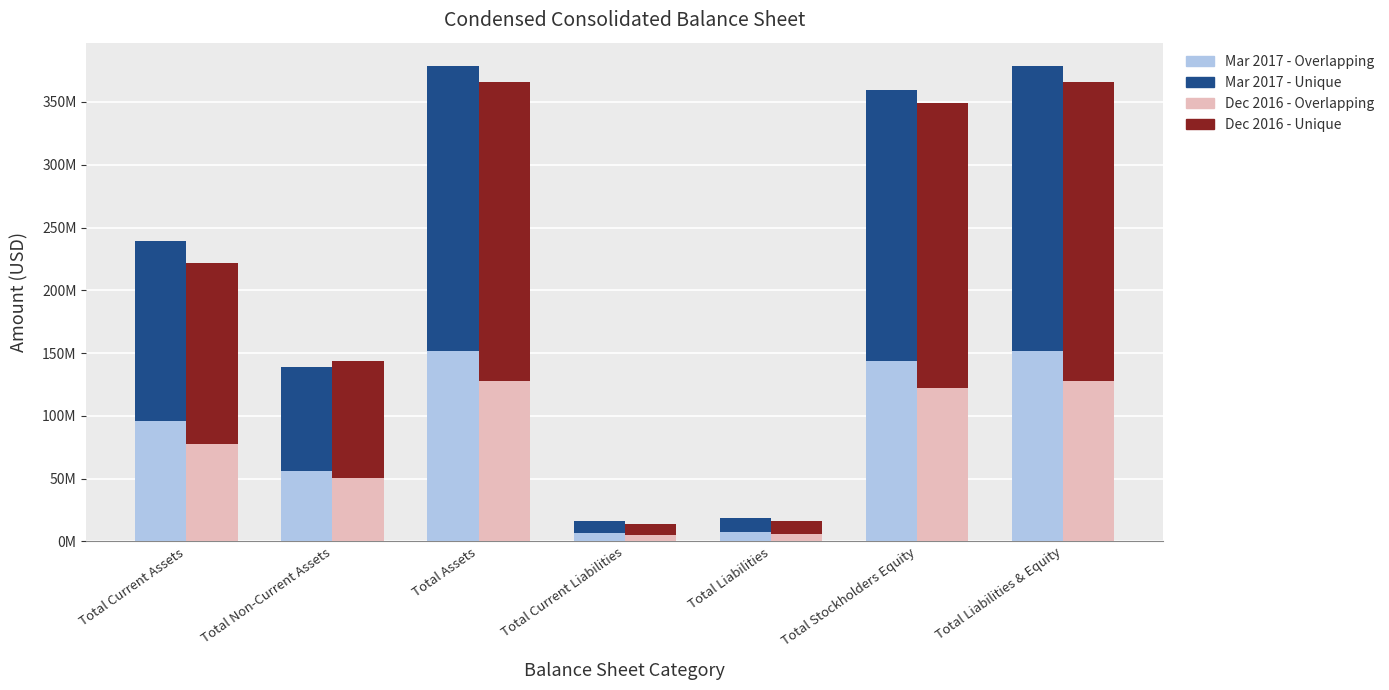

What is the difference between the second highest and minimum values in the Mar 2017 - Overlapping series?

144752028.8